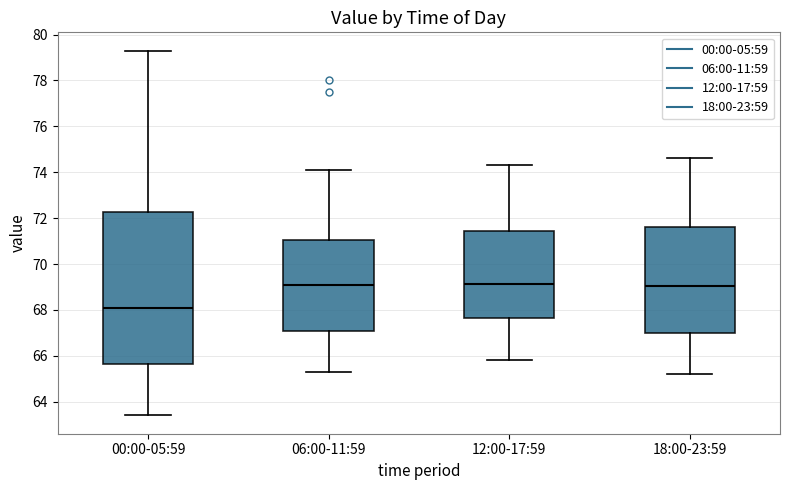

Comparing the boxes themselves (not the whiskers), which one is the tallest?

00:00-05:59